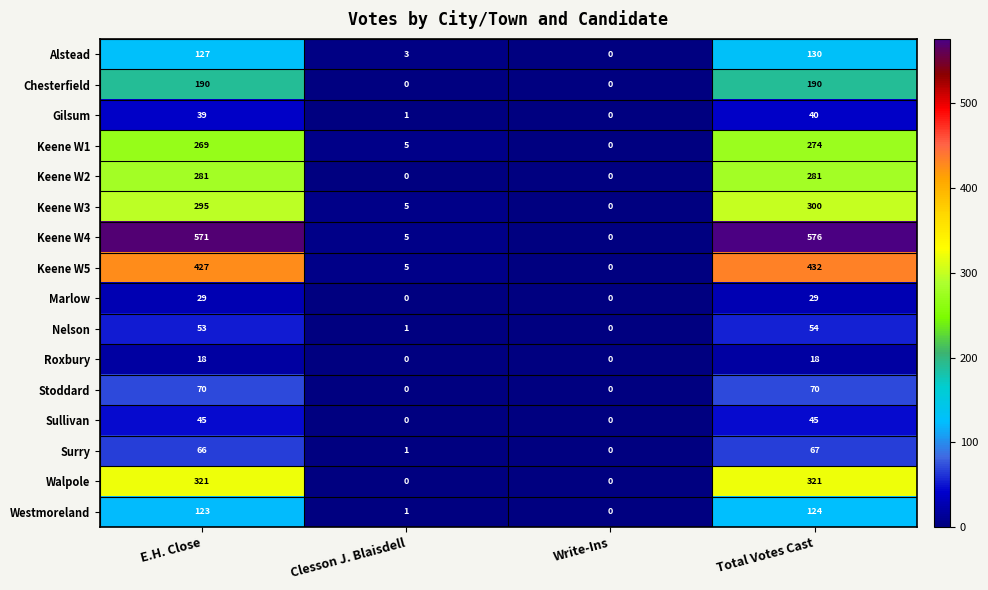

Which series has the largest total across all categories?

Keene W4